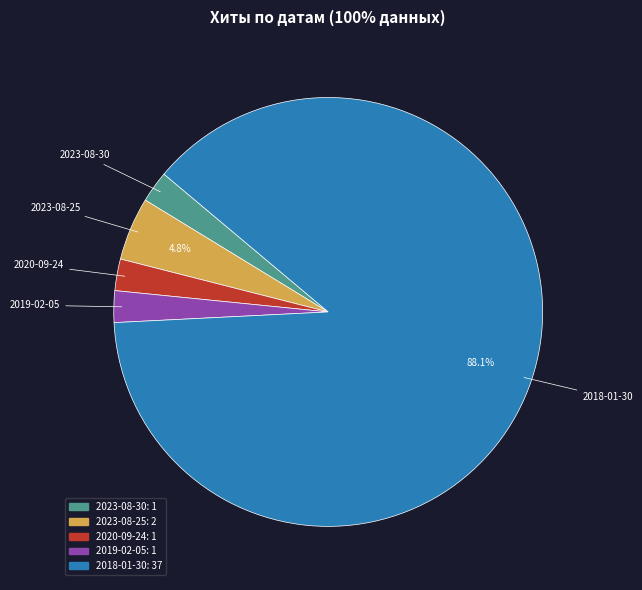

To the nearest percent, what portion does 2019-02-05 represent?

2%